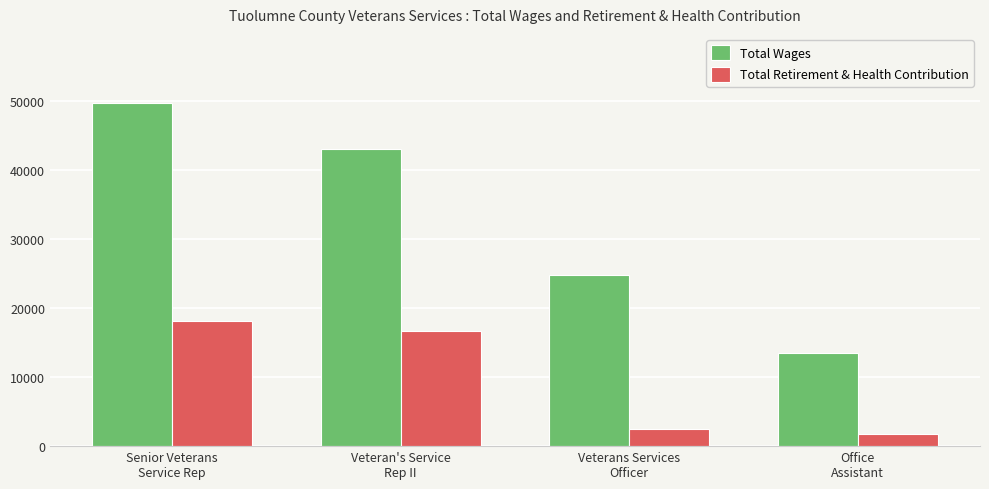

Reading left to right, list all the values displayed in this chart.

Total Wages: Senior Veterans
Service Rep=49719	Veteran's Service
Rep II=43002	Veterans Services
Officer=24741	Office
Assistant=13520
Total Retirement & Health Contribution: Senior Veterans
Service Rep=18090	Veteran's Service
Rep II=16699	Veterans Services
Officer=2436	Office
Assistant=1817